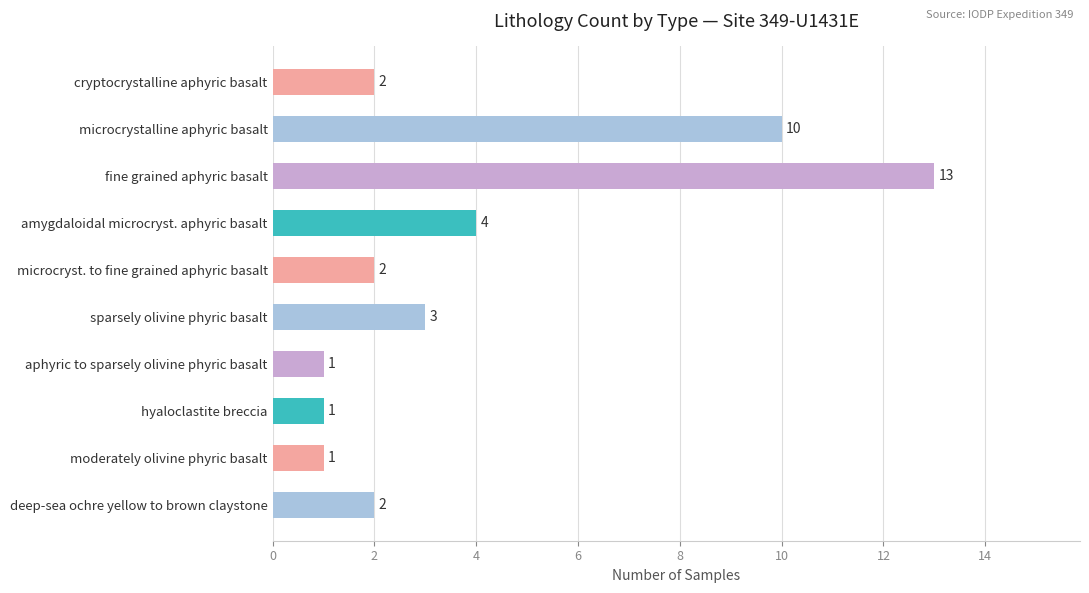

What is the difference between the maximum and second lowest values?

12